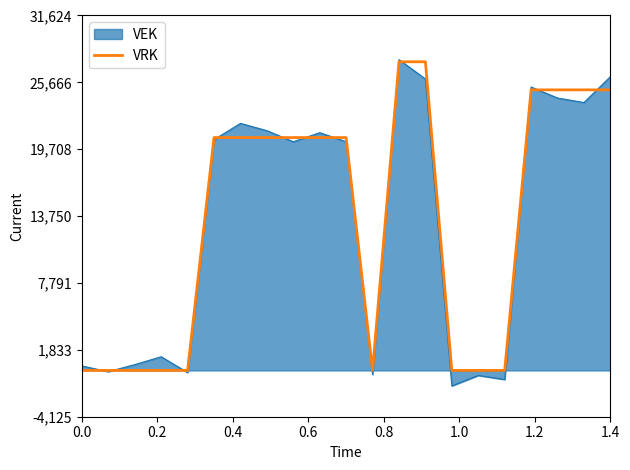

Which series has the largest range (max minus min)?

VEK